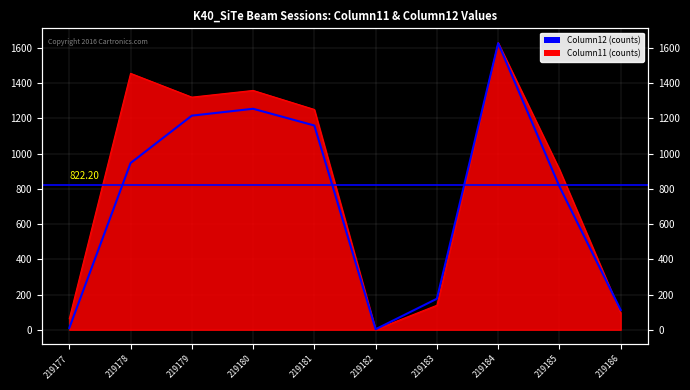

How many interior local peaks (higher than both neighbors) does the data have?

2